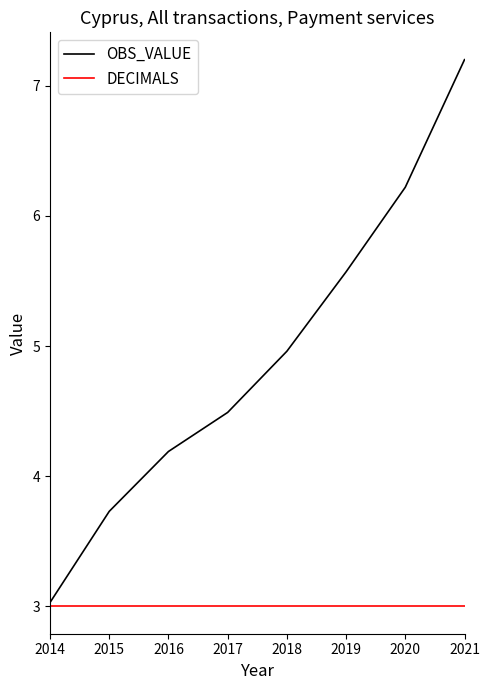

Is it true that DECIMALS equals 3.0 at 2020?

True